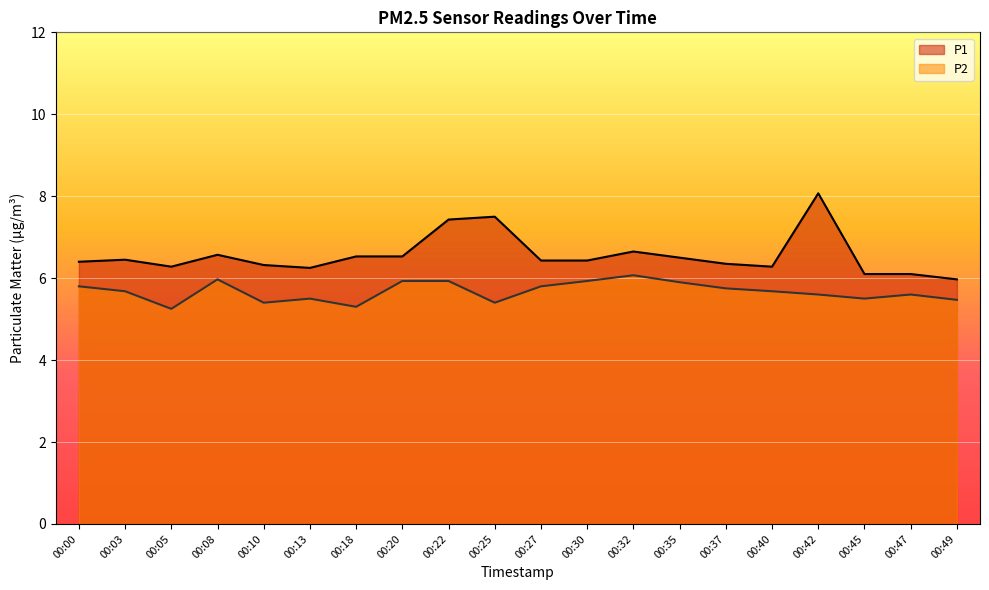

True or false: P2 and P1 intersect in this chart.

False